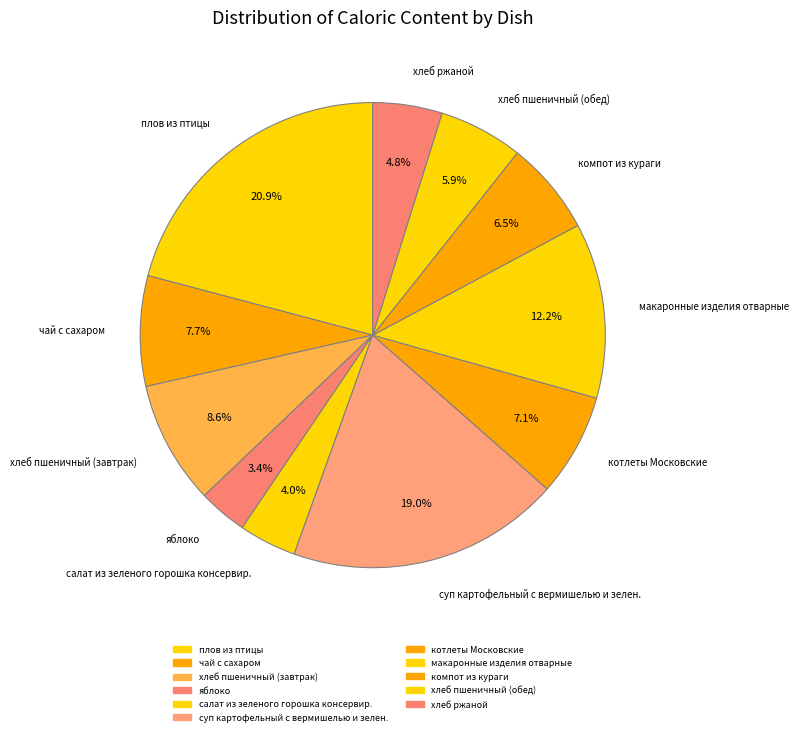

How many segments does this pie chart have?

11